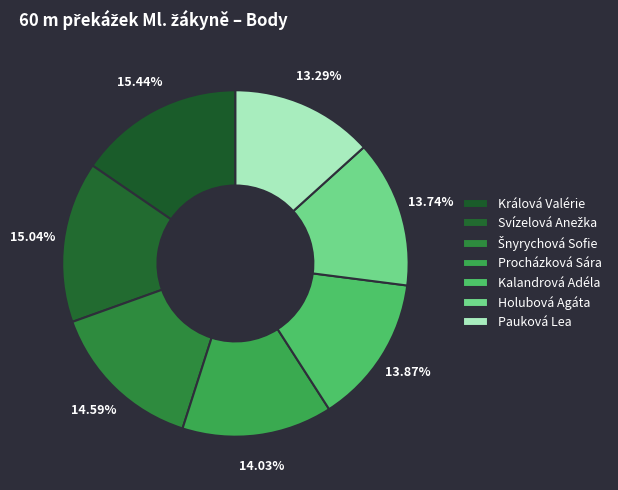

What is the change in value from Kalandrová Adéla to Pauková Lea?

-26